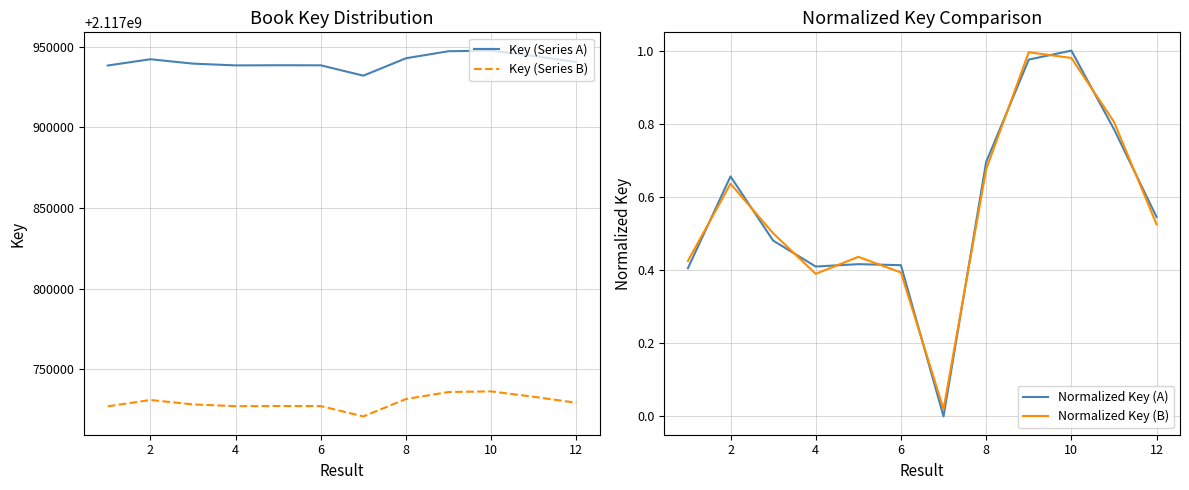

True or false: Key (Series A) and Normalized Key (B) intersect in this chart.

False